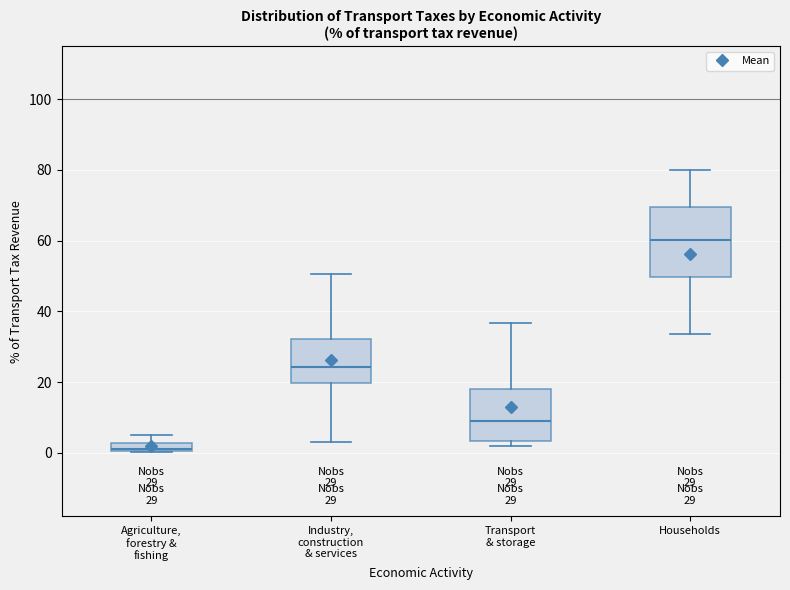

Which box's median line is the lowest?

Agriculture, forestry & fishing